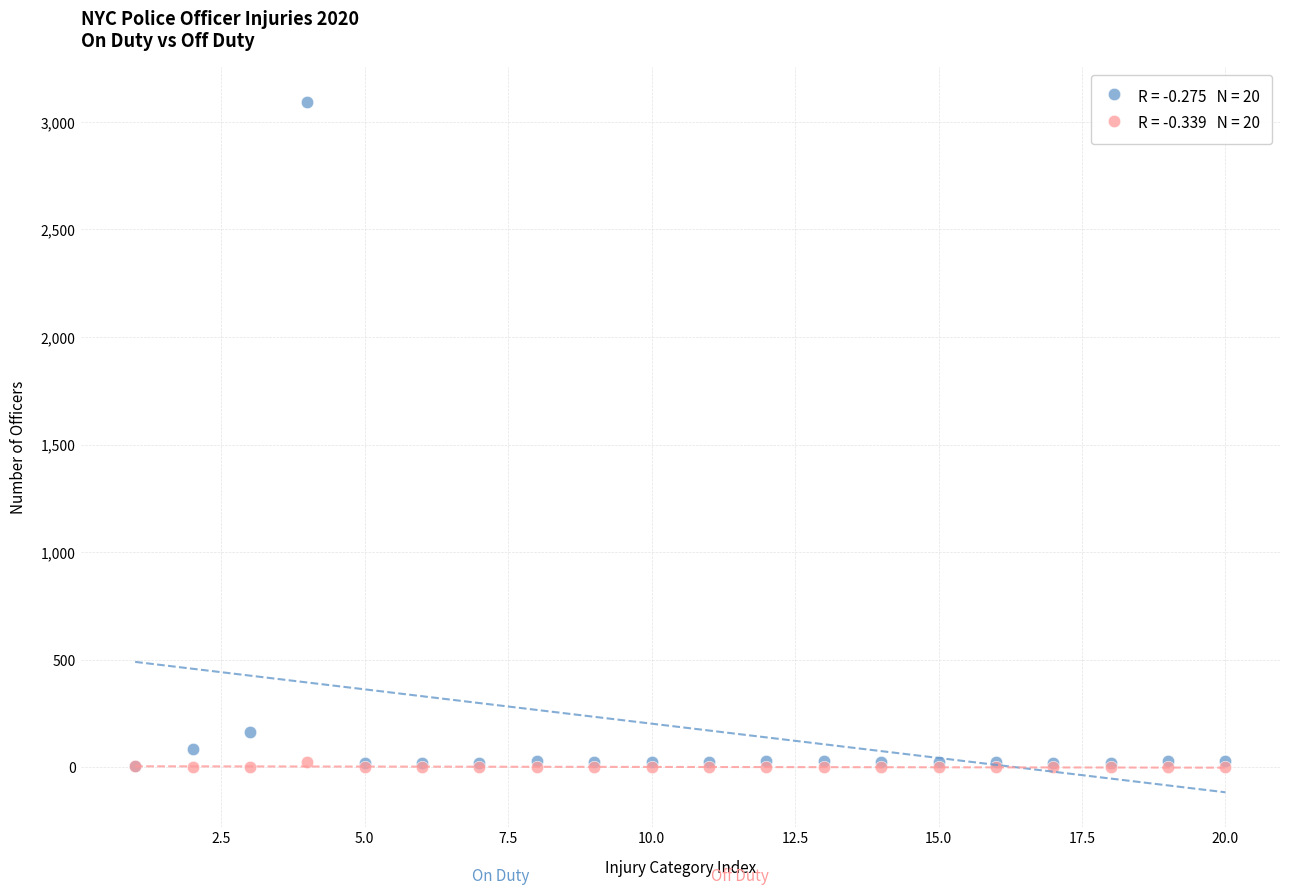

Across all series, what Y value is closest to 1546?

165